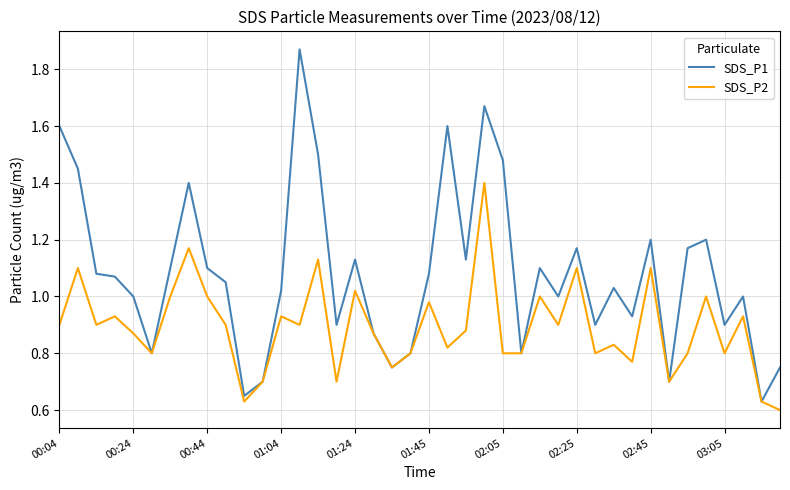

Which series has the widest spread of values?

SDS_P1